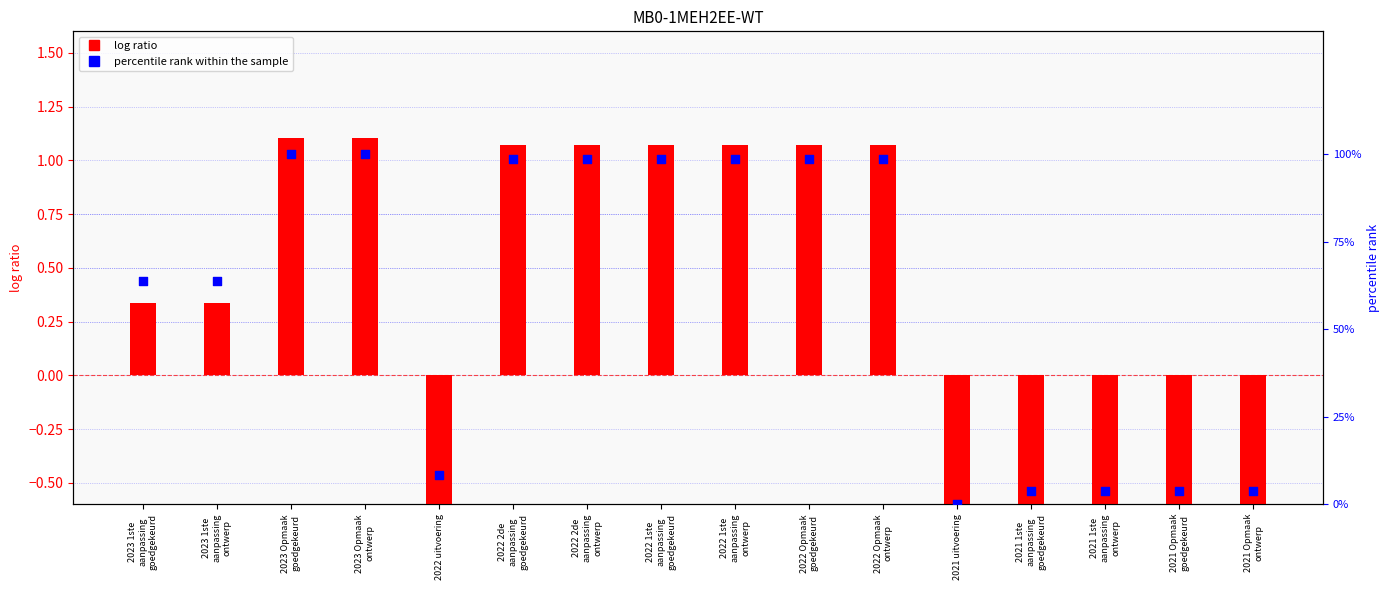

What are all the series names shown in the legend?

log ratio, percentile rank within the sample